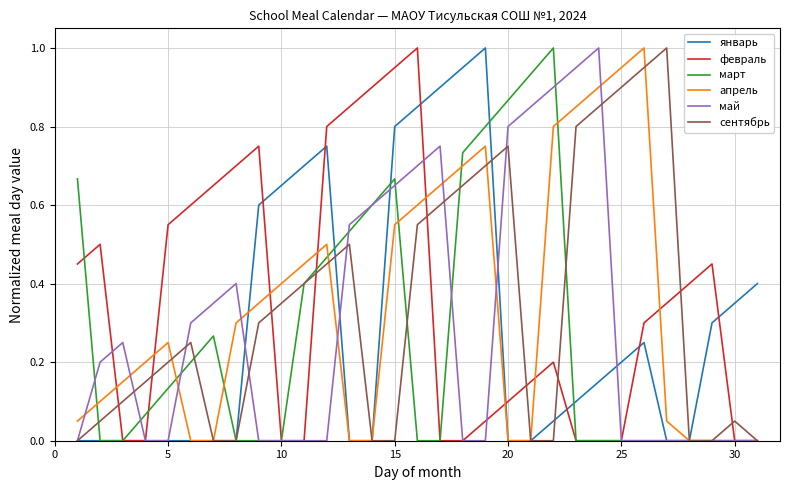

What is the highest value of the апрель series?

1.0